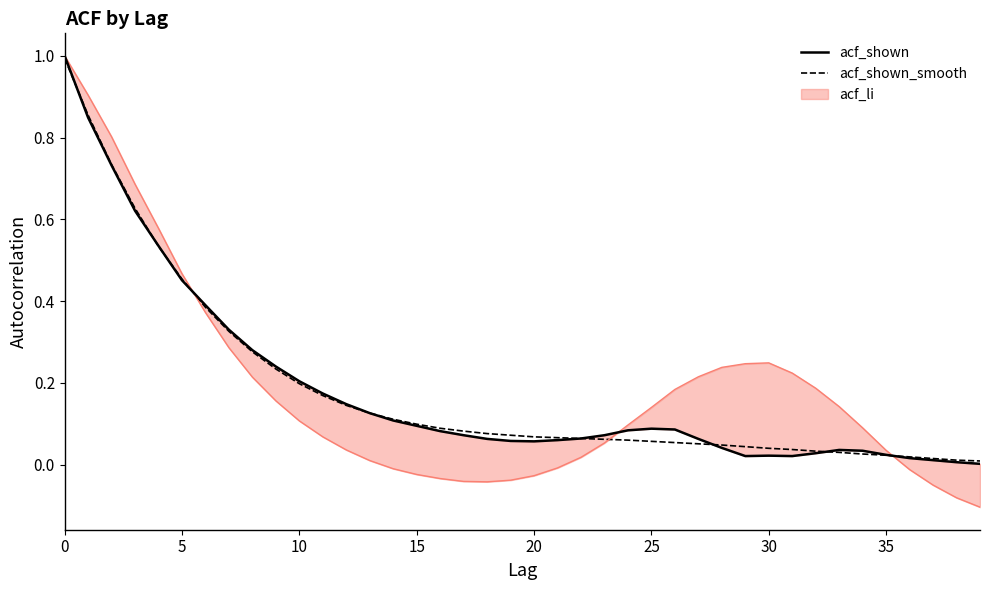

The acf_shown series shows 0.1 at 9. True or false?

False